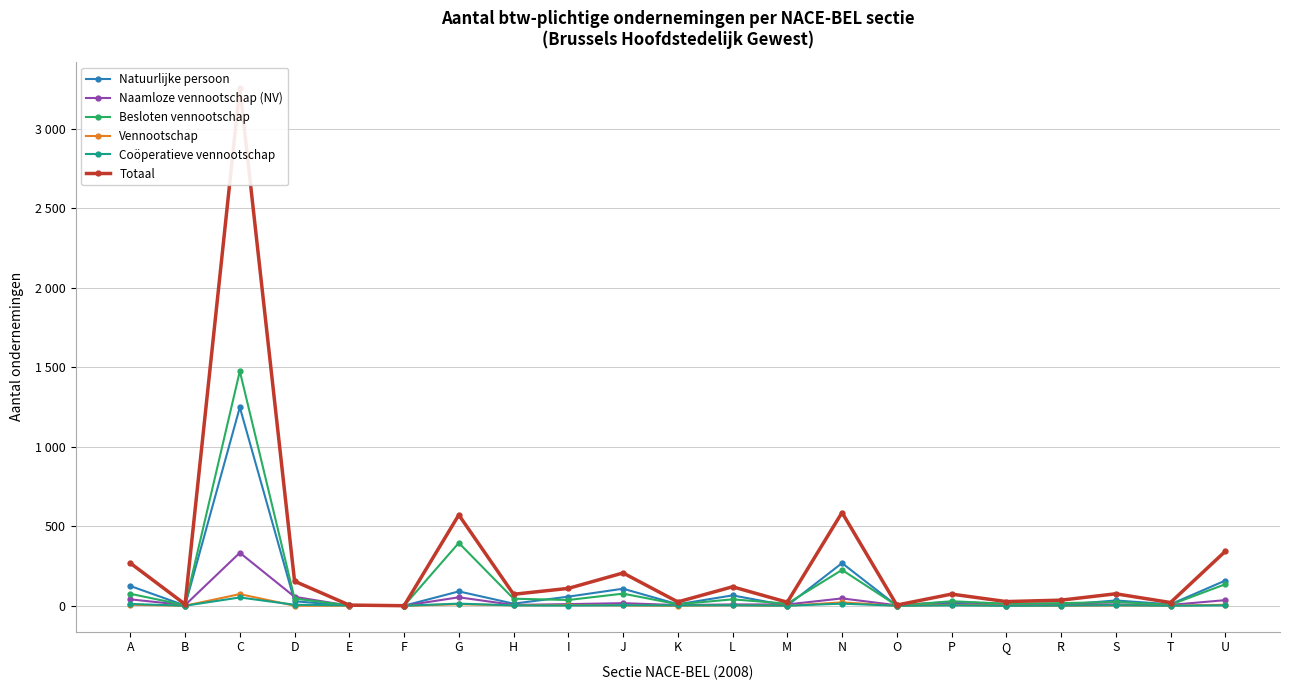

What is the value of the Vennootschap point at the 7th from the left?

9